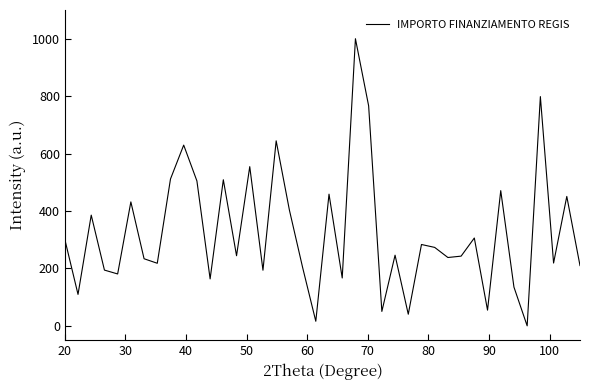

What is the maximum value shown in the chart?

1000.0